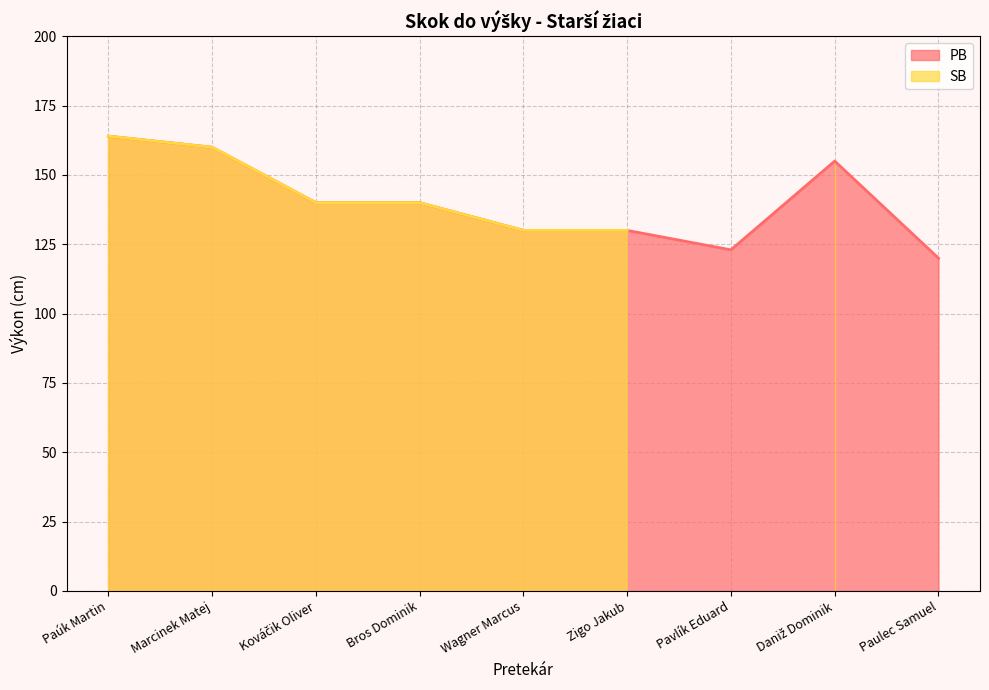

What is the change in value from Wagner Marcus to Daniž Dominik?

+25